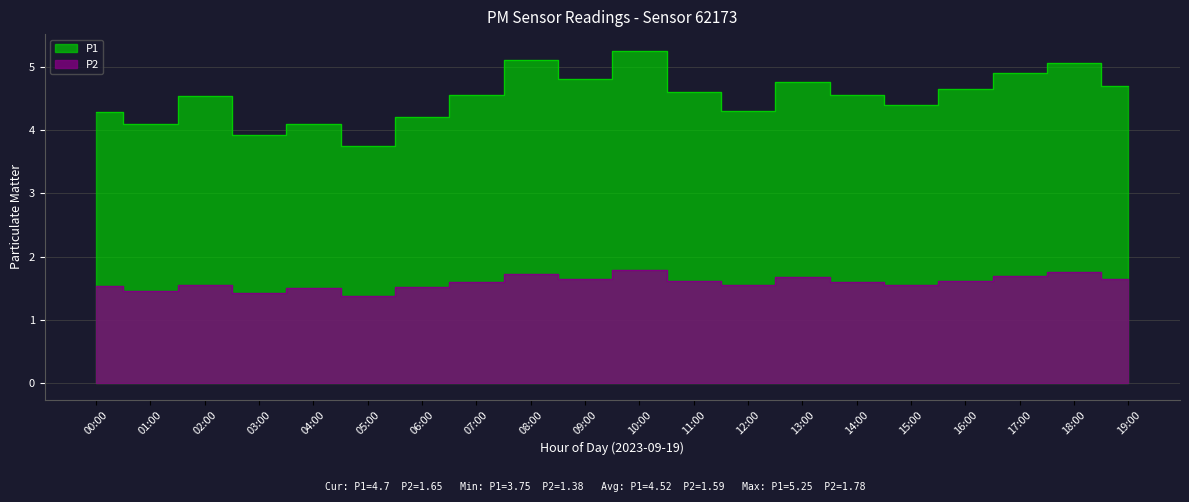

At which category is the sum across all series the highest?

10:00